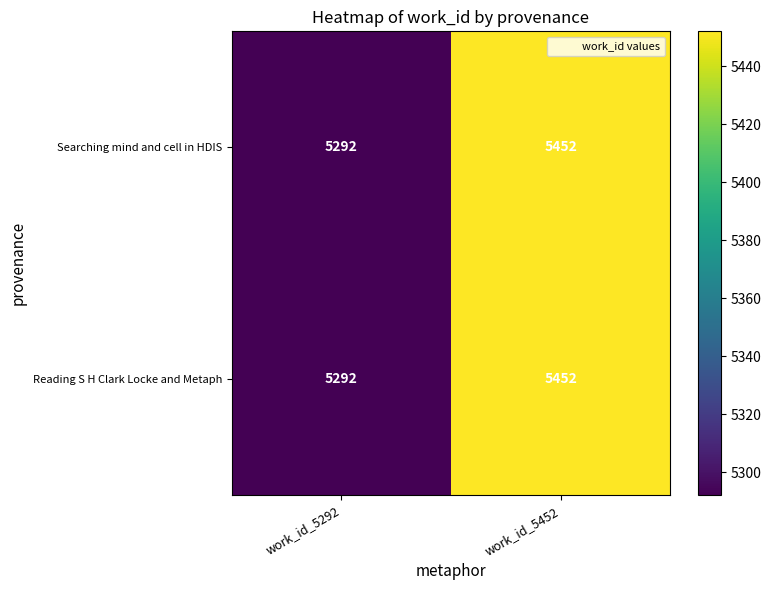

Where is Searching mind and cell in HDIS nearest to the value 5372?

work_id_5292